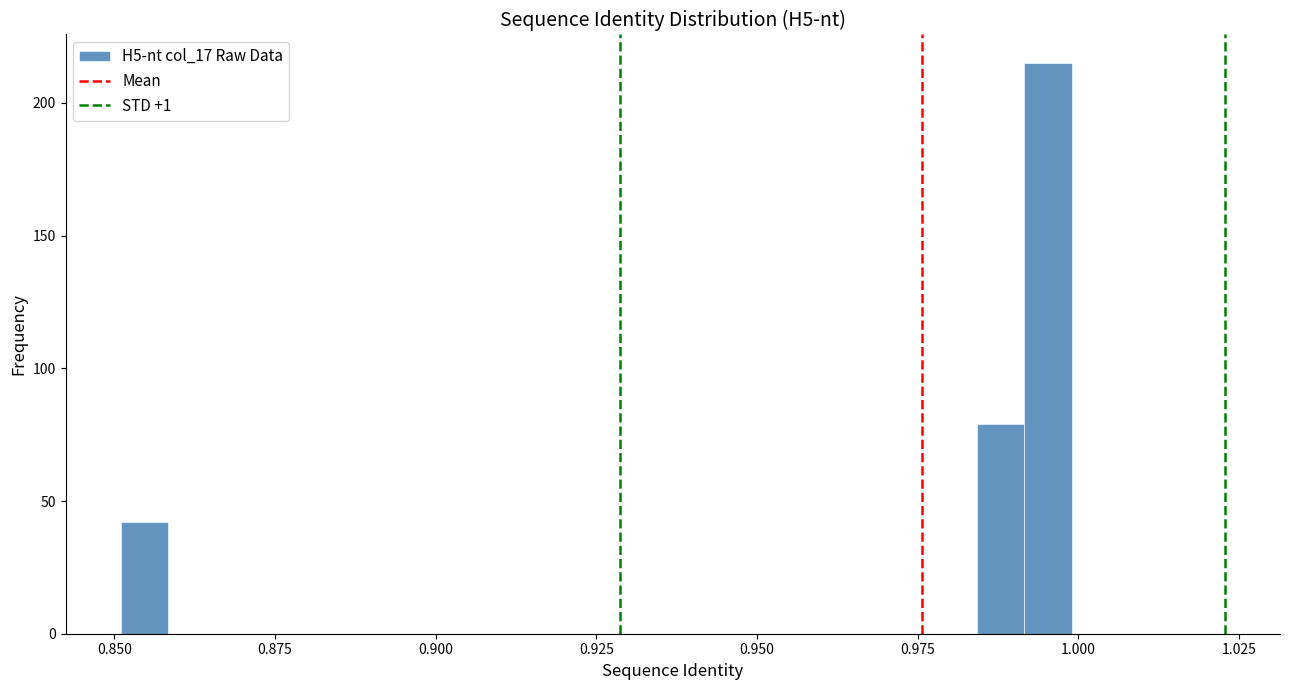

Read against the x-axis, roughly where is the centre of the tallest bar?

0.995